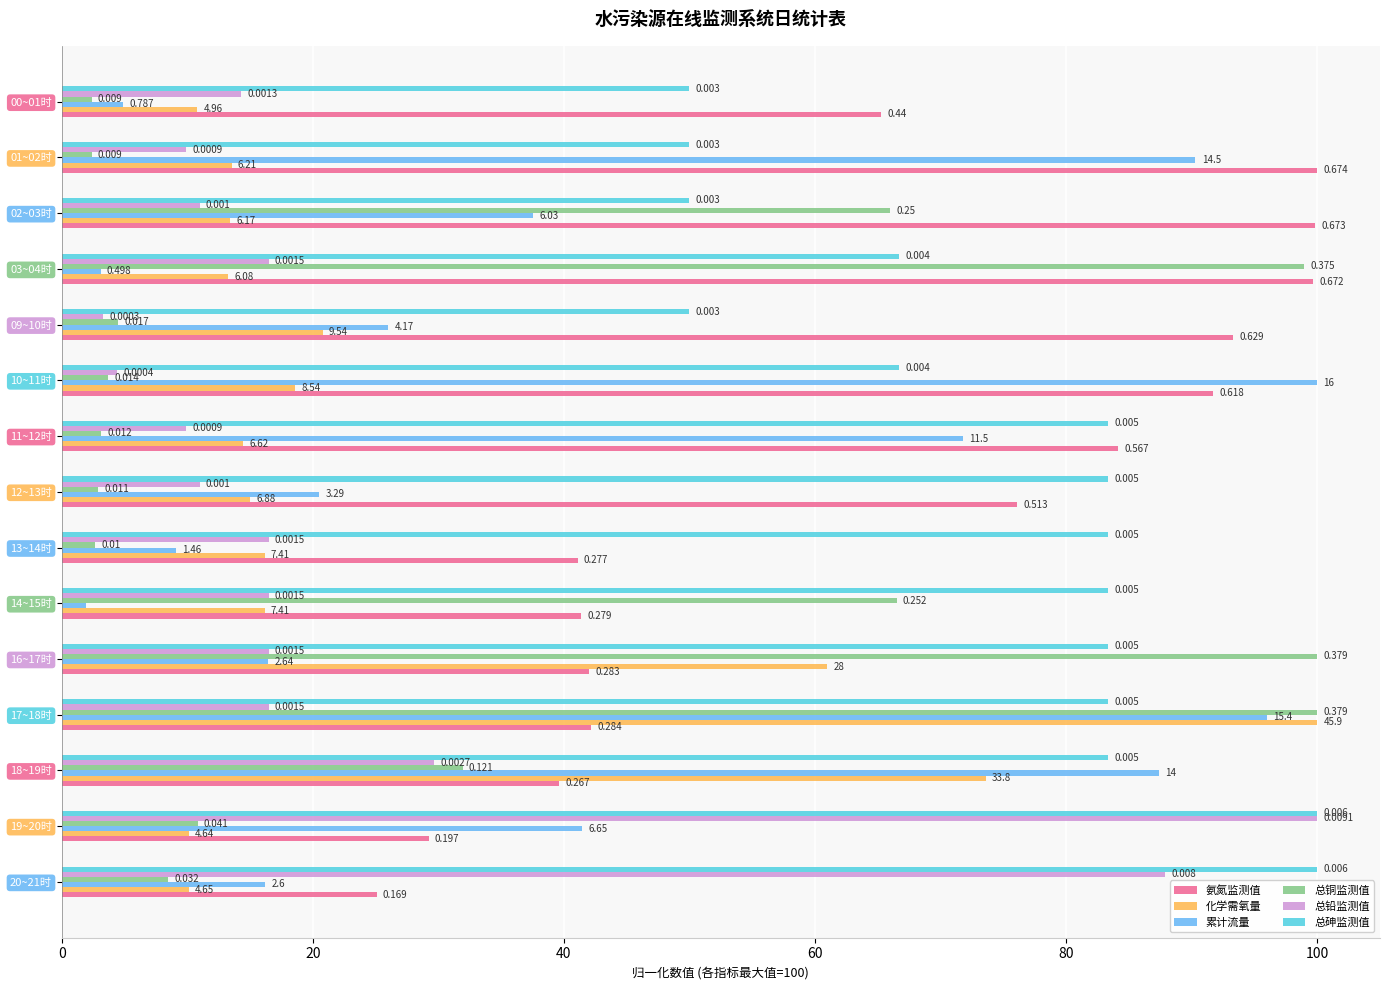

What are all the series names shown in the legend?

氨氮监测值, 化学需氧量, 累计流量, 总铜监测值, 总铅监测值, 总砷监测值